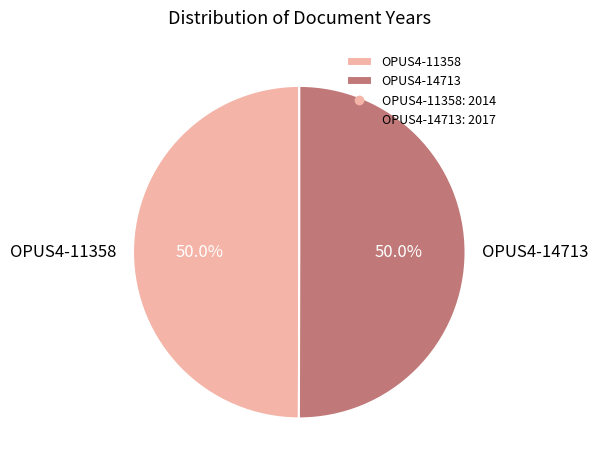

What percentage do OPUS4-11358 and OPUS4-14713 together represent?

100.0%